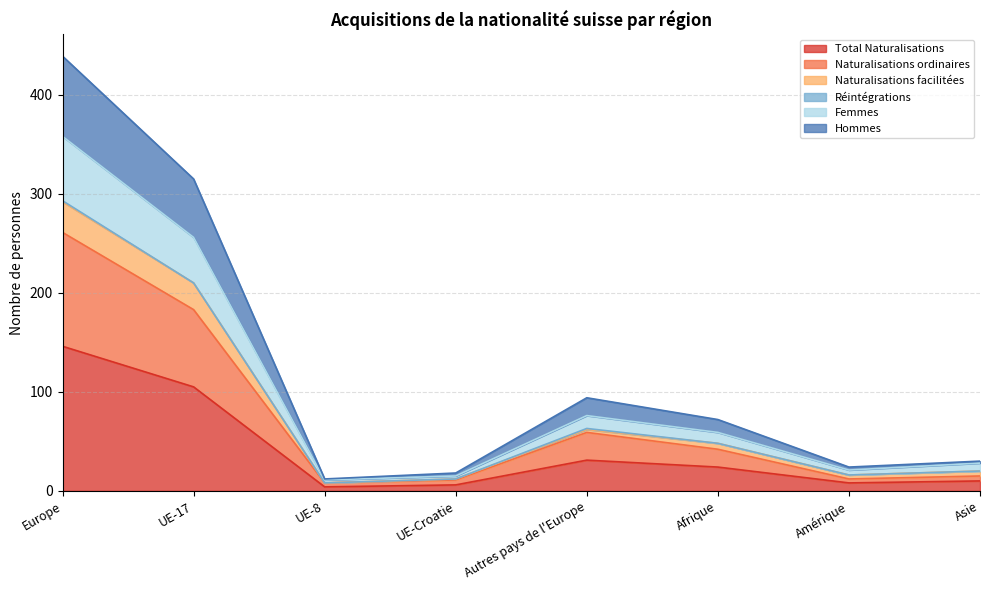

The Total Naturalisations series shows 146 at Europe. True or false?

True